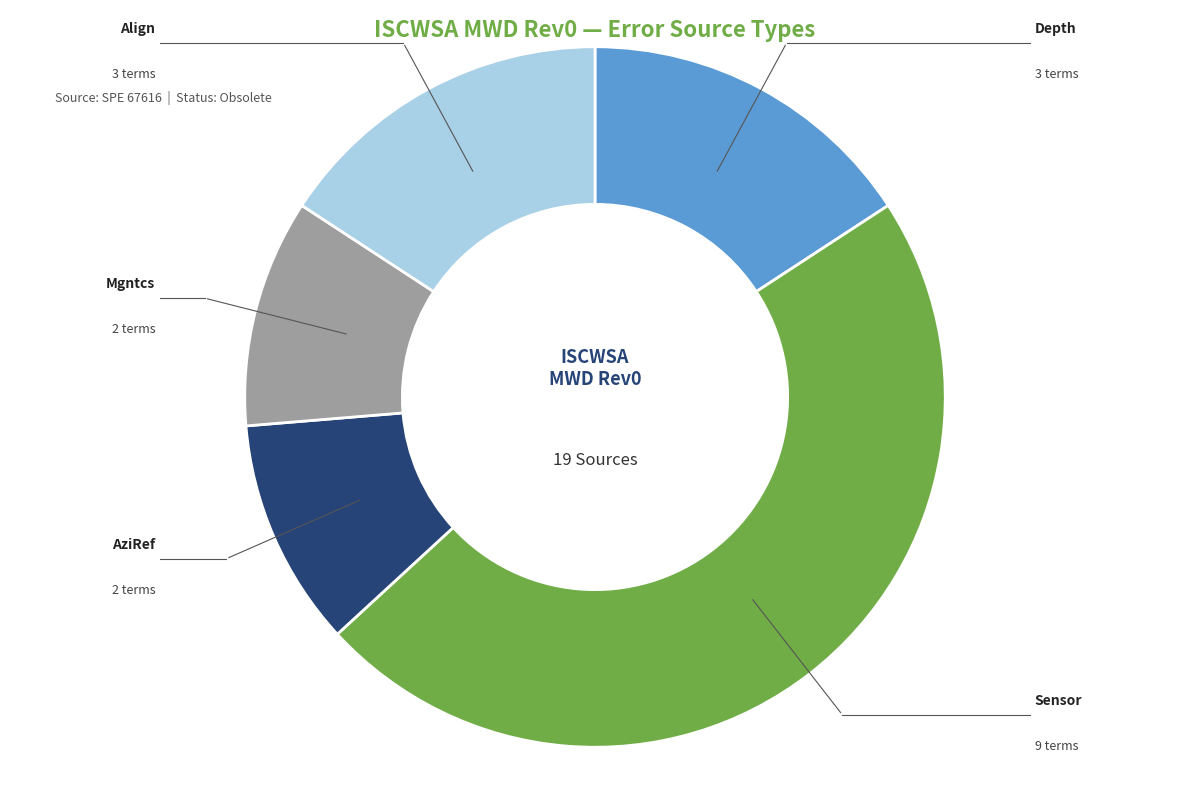

Does any single category account for the majority?

No